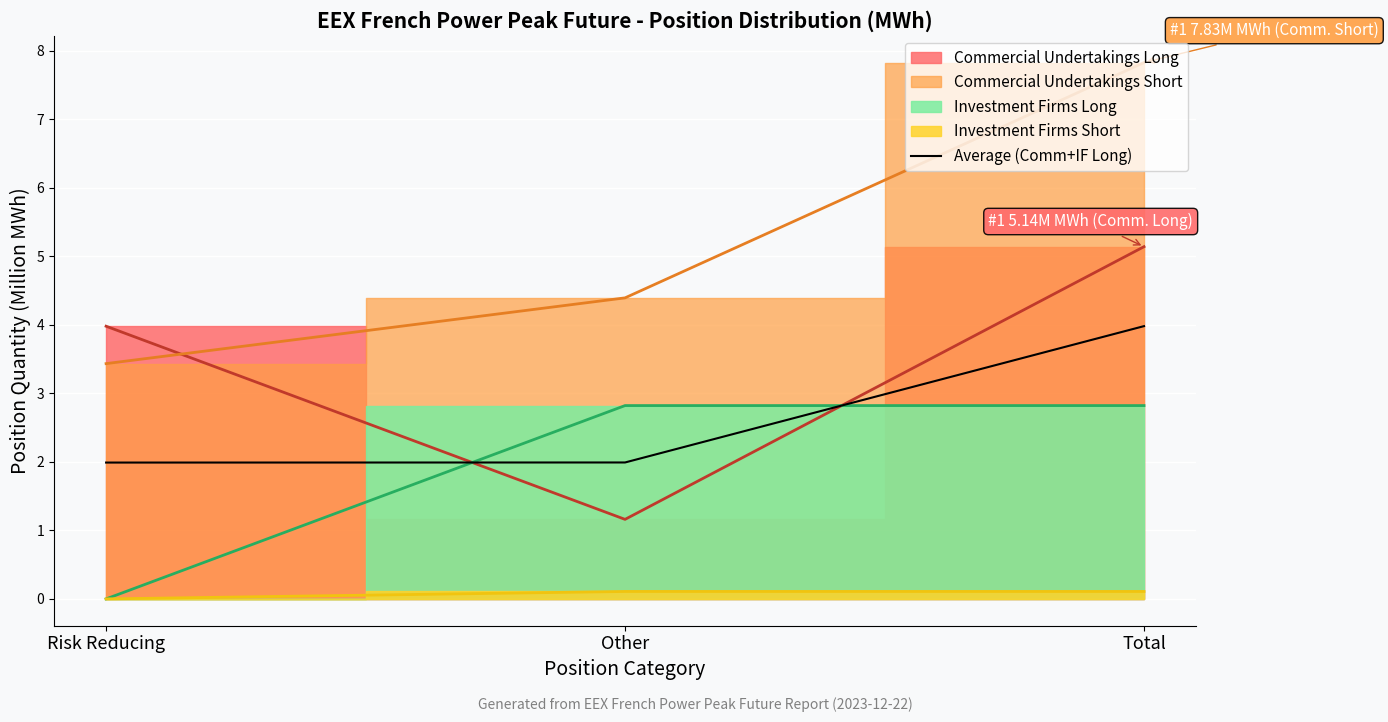

What is the average value?

2.7